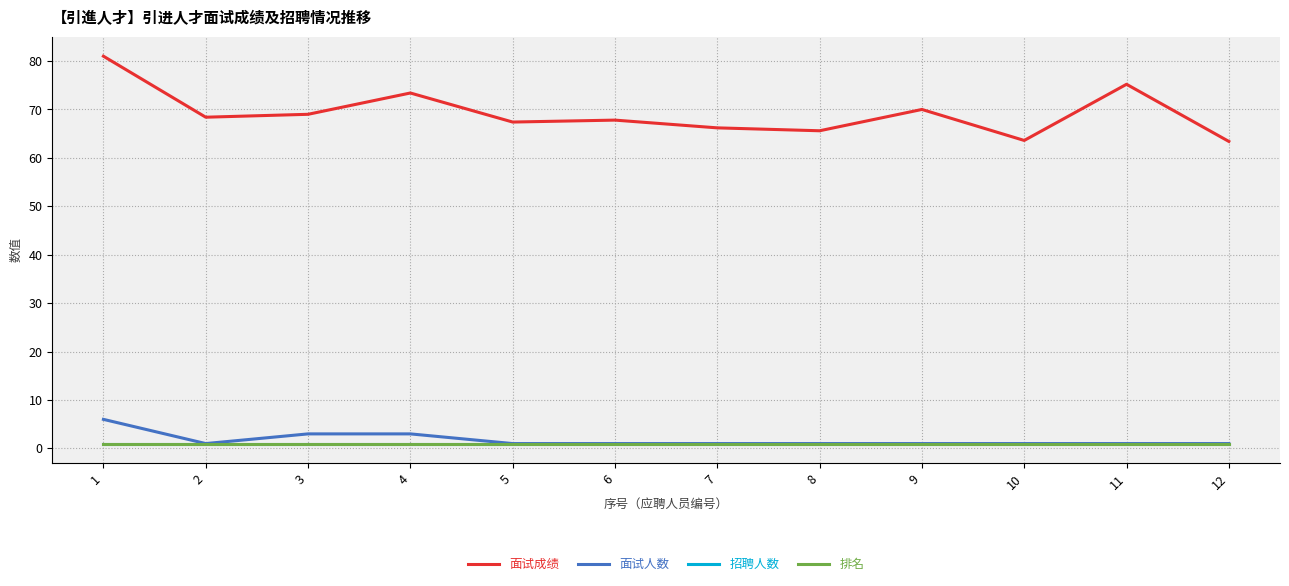

Is this an area chart (filled region under the line)?

No